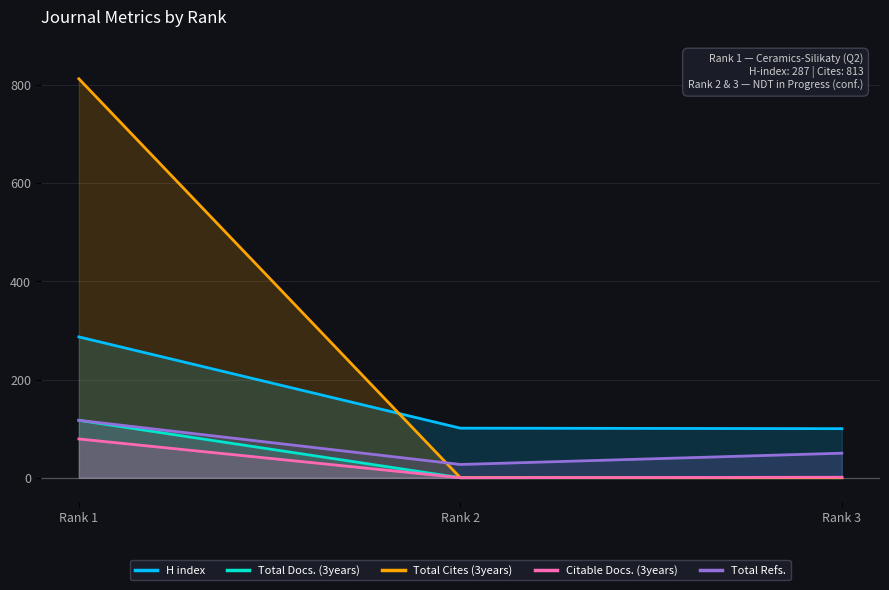

Which series changed the most between Rank 1 and Rank 2?

Total Cites (3years)